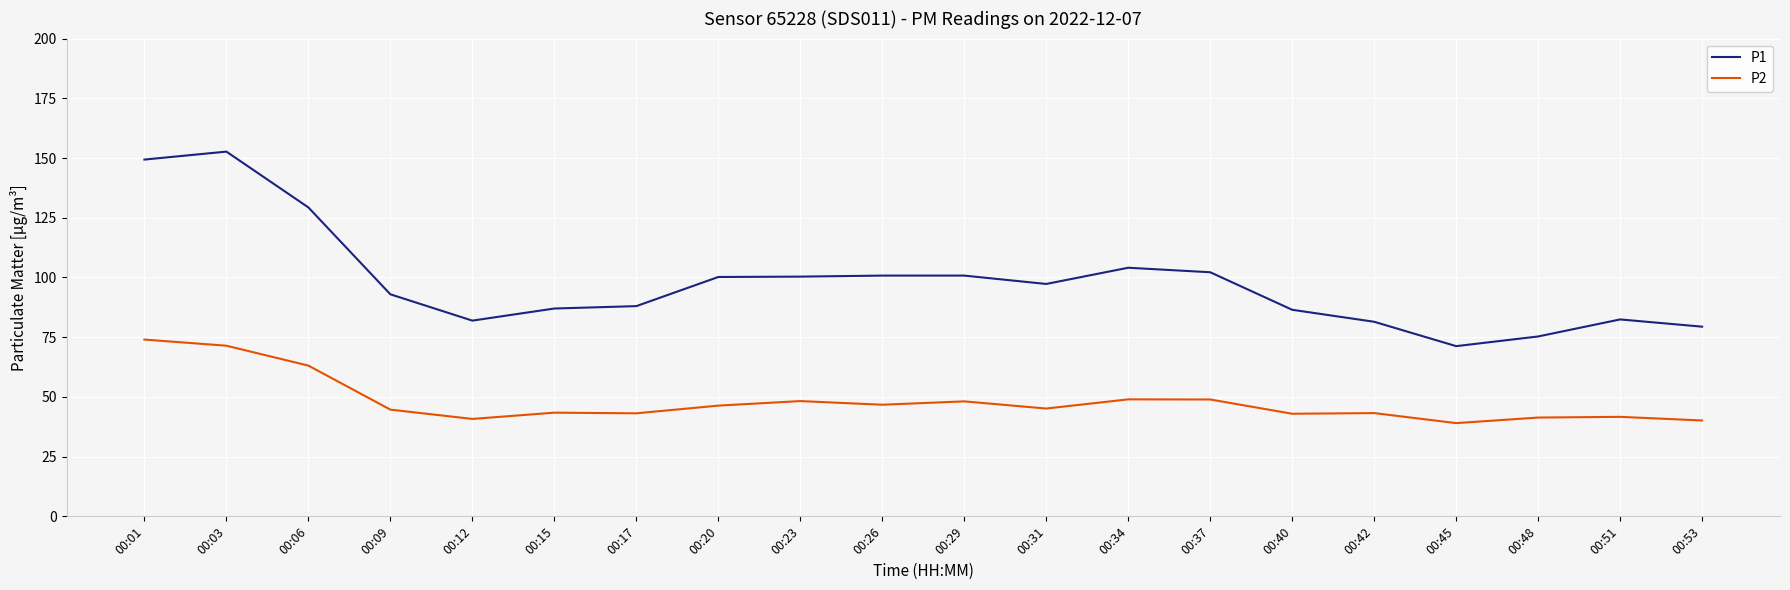

In P2, how many points are lower than both neighbors (excluding endpoints)?

6